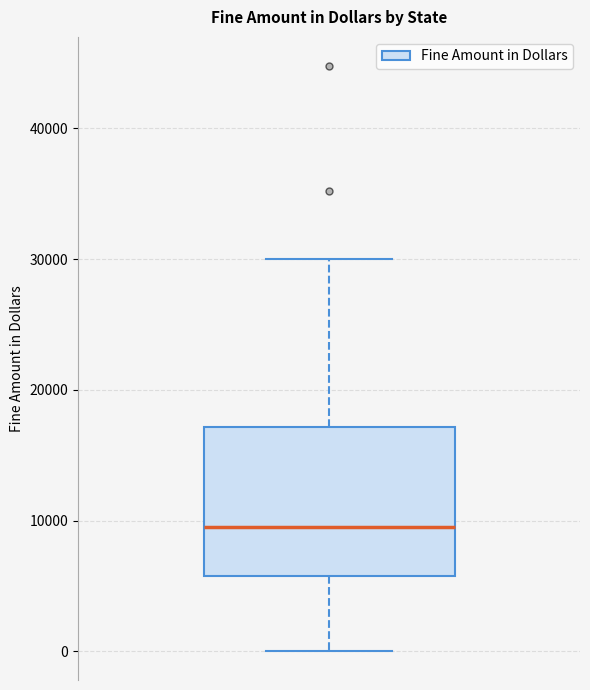

Read this box plot against the y-axis: the position of the median line, the range covered by the box, and the ends of both whiskers. The values are not printed on the chart, so give them approximately, as read against the axis.

median 9000, box 6000 to 17000, whiskers 0 to 30000